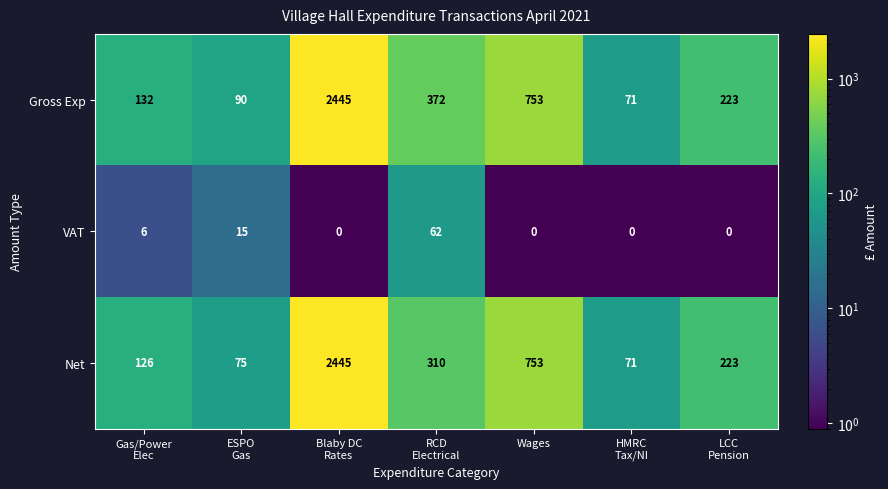

Reading left to right, extract all data points from this chart.

Gross Exp: 132	90	2445	372	753	71	223
VAT: 6	15	0	62	0	0	0
Net: 126	75	2445	310	753	71	223